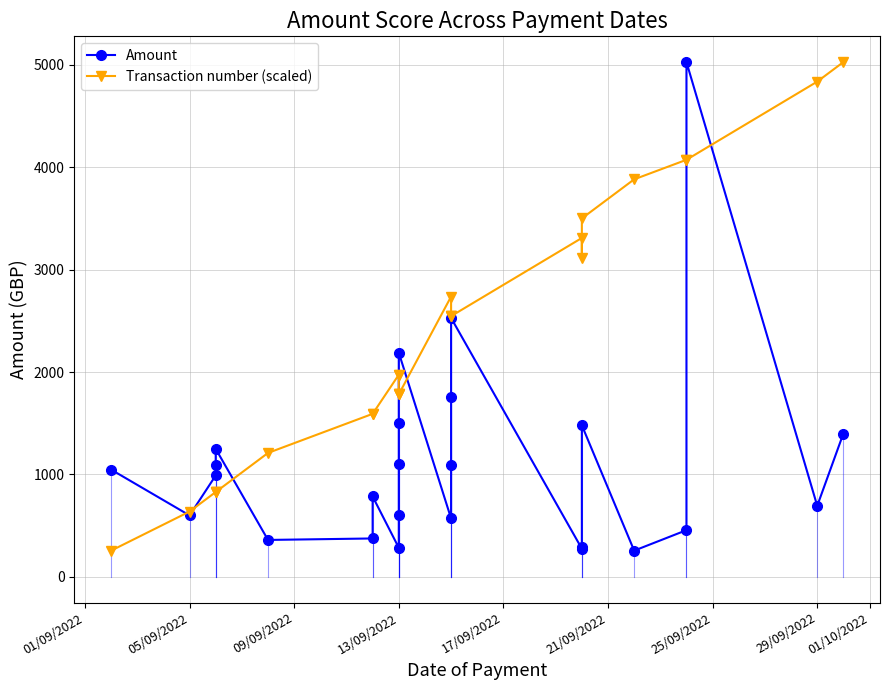

In Amount, how many points are lower than both neighbors (excluding endpoints)?

7